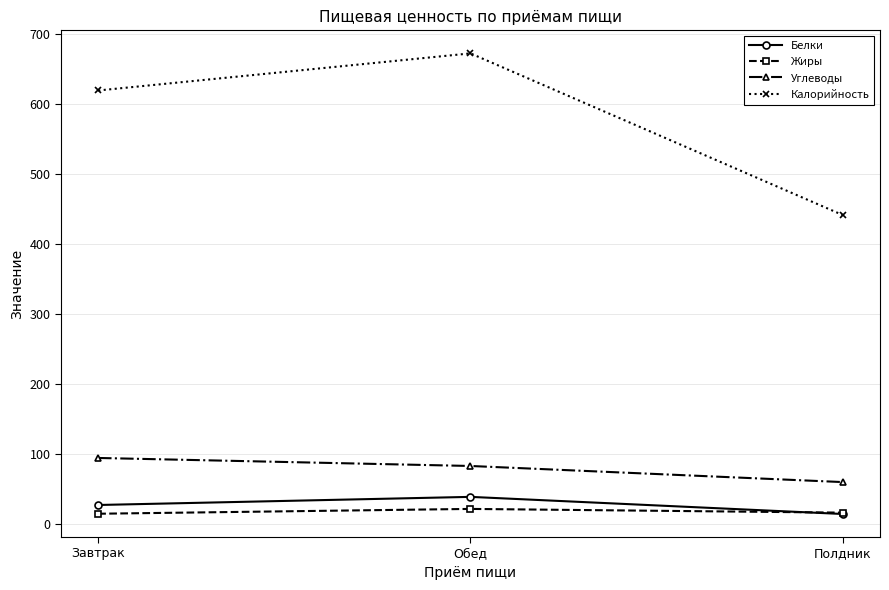

The Калорийность series shows 619.7 at Завтрак. True or false?

True